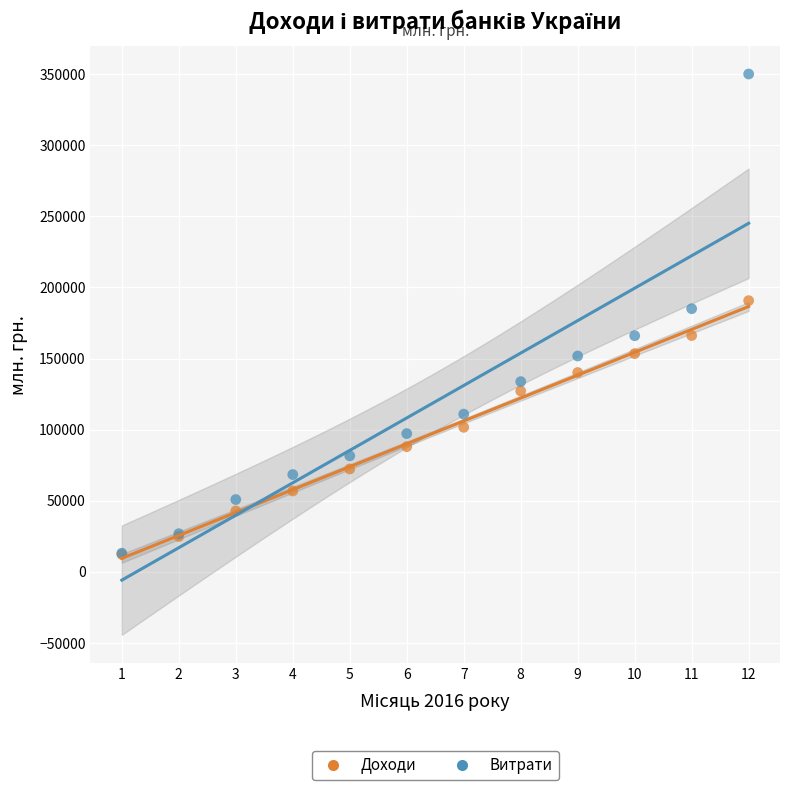

Which series contains the highest Y value?

Витрати